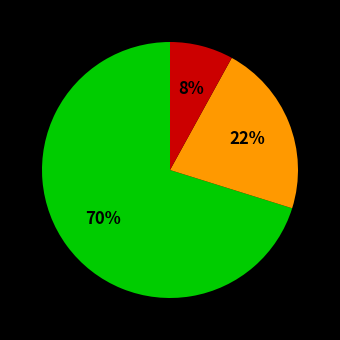

How many slices are in this pie chart?

3